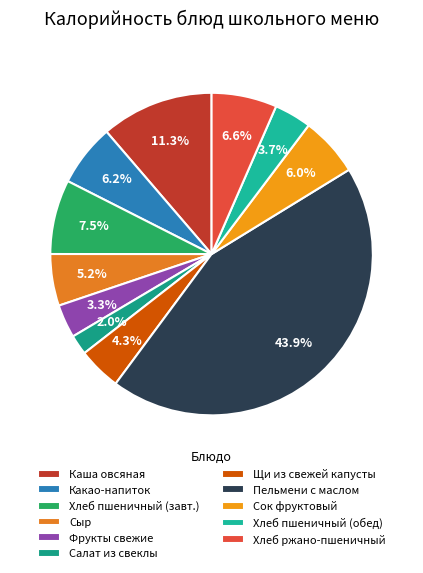

Between Фрукты свежие and Сыр, which is larger?

Сыр